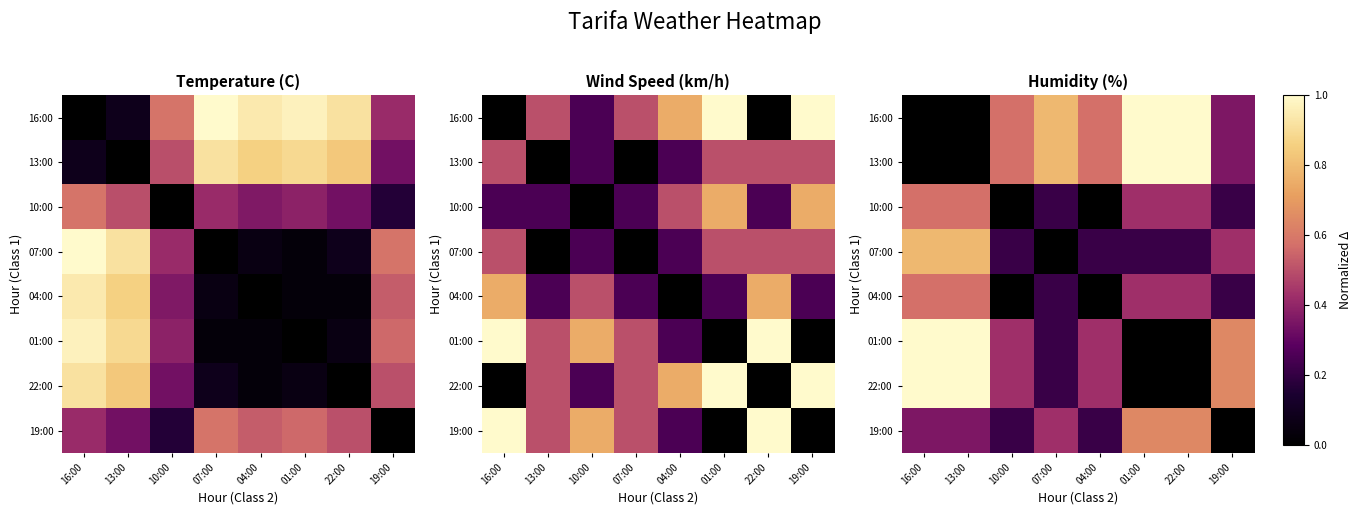

Is the value of 04:00 at 22:00 greater than the value of 07:00 at 22:00?

Yes